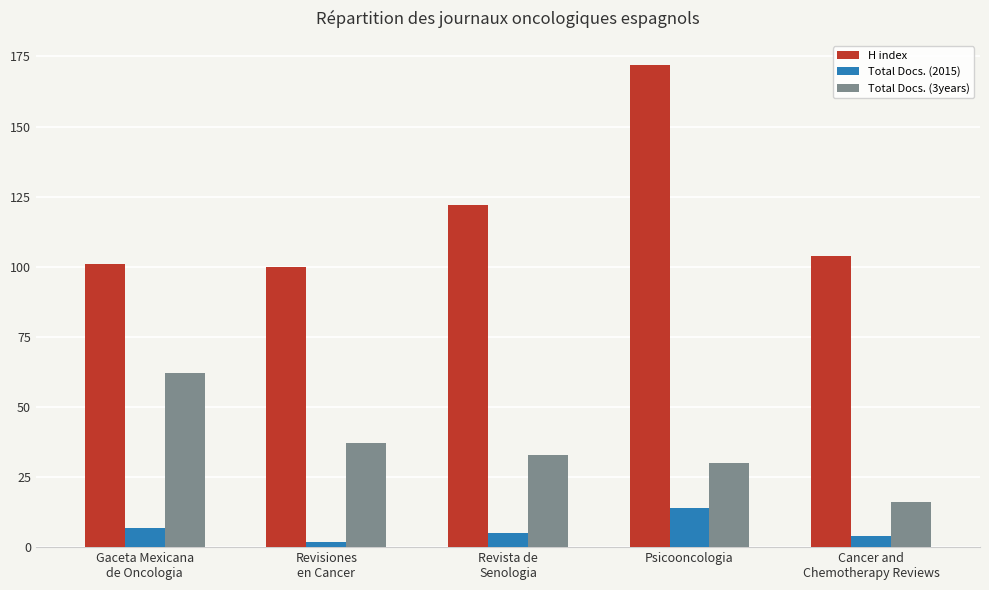

Which series has the largest range (max minus min)?

H index